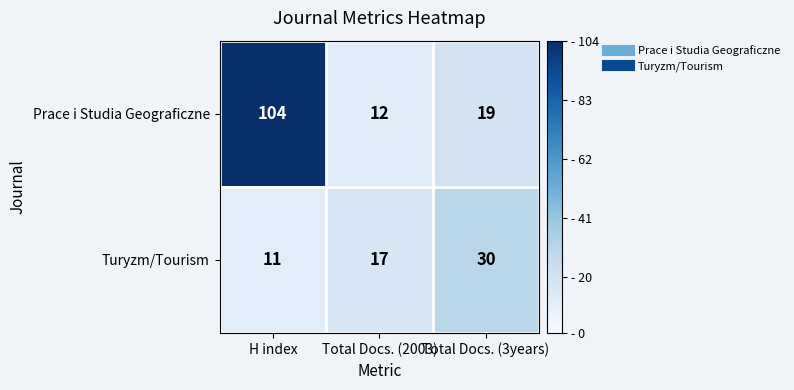

At Total Docs. (2003), list the series in order from largest to smallest.

Turyzm/Tourism, Prace i Studia Geograficzne